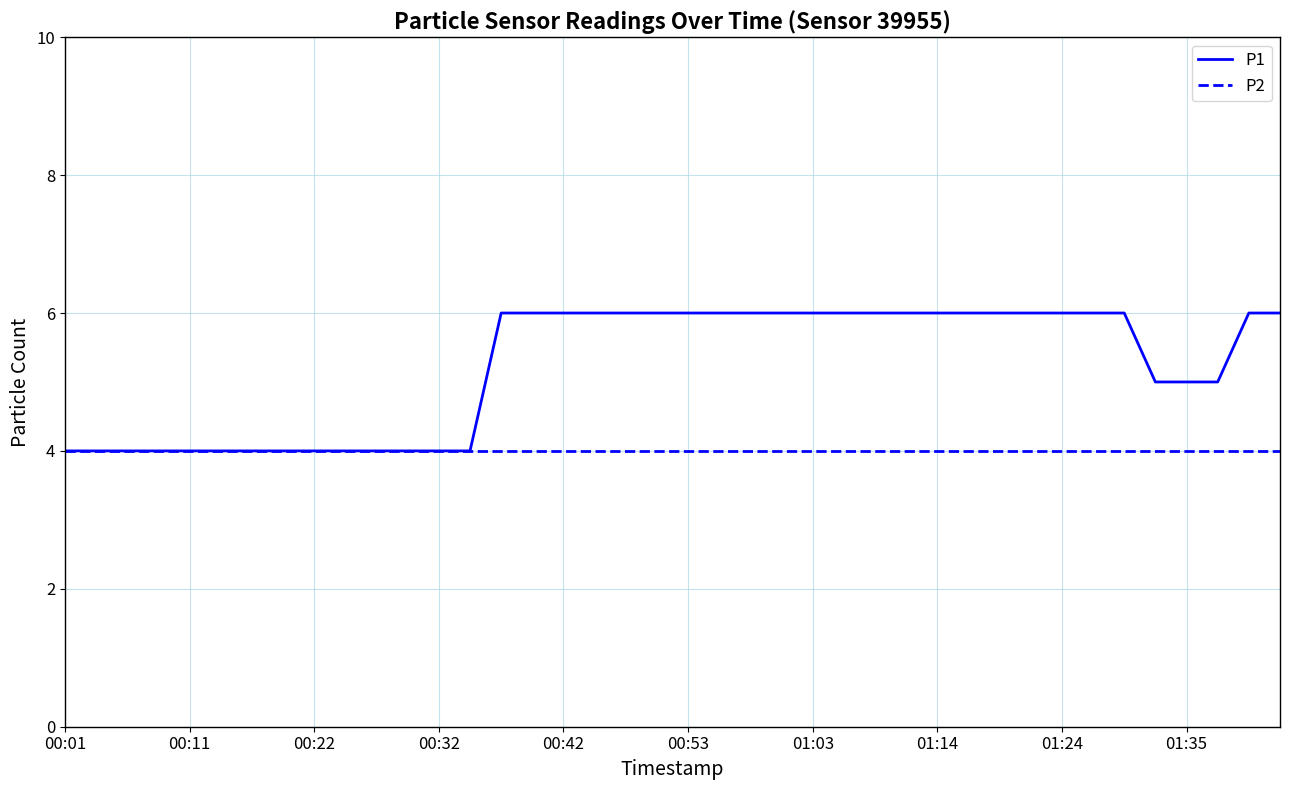

Which series has the largest range (max minus min)?

P1